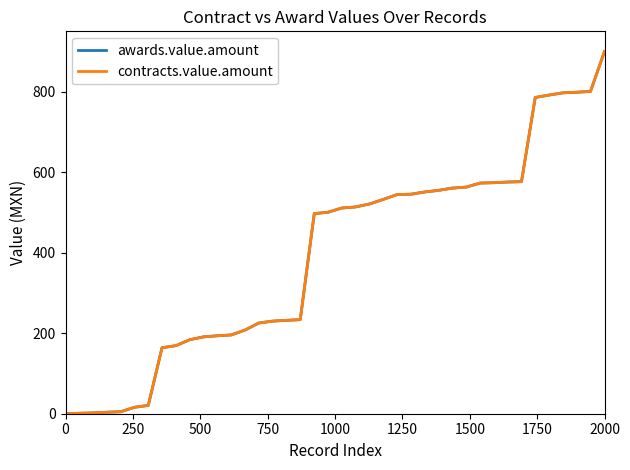

Does the chart have visible grid lines?

No